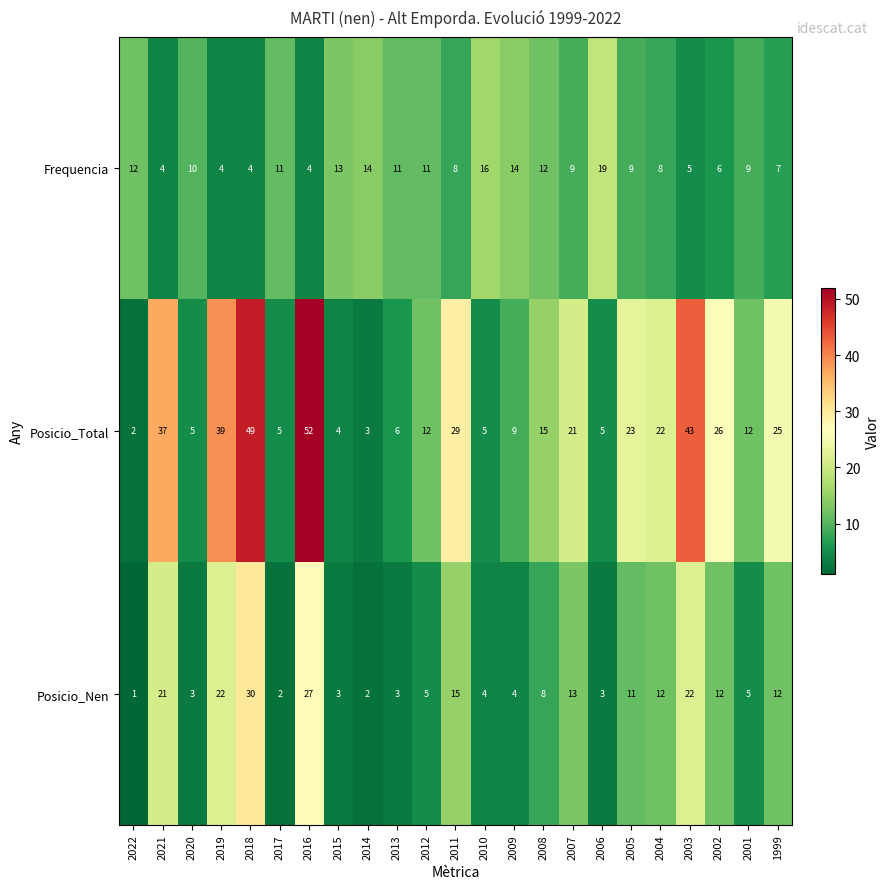

What is the total value across all series at 2009?

27